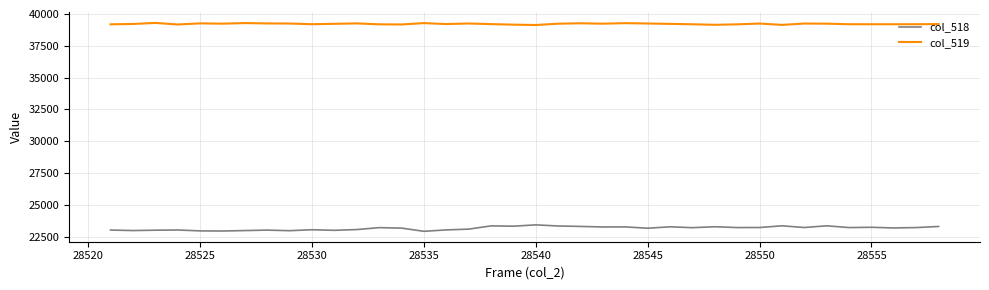

True or false: col_518 has more than 1 interior local peaks.

True